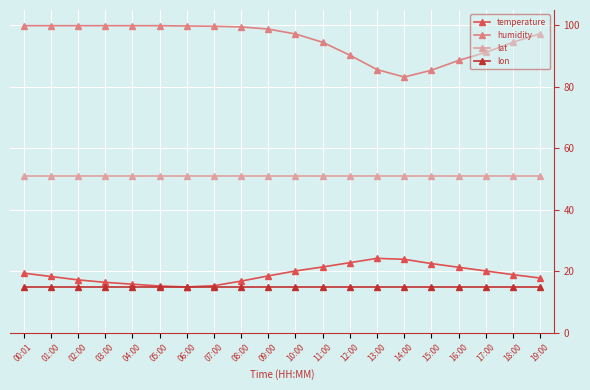

What is the label of the 11th point from the left?

10:00